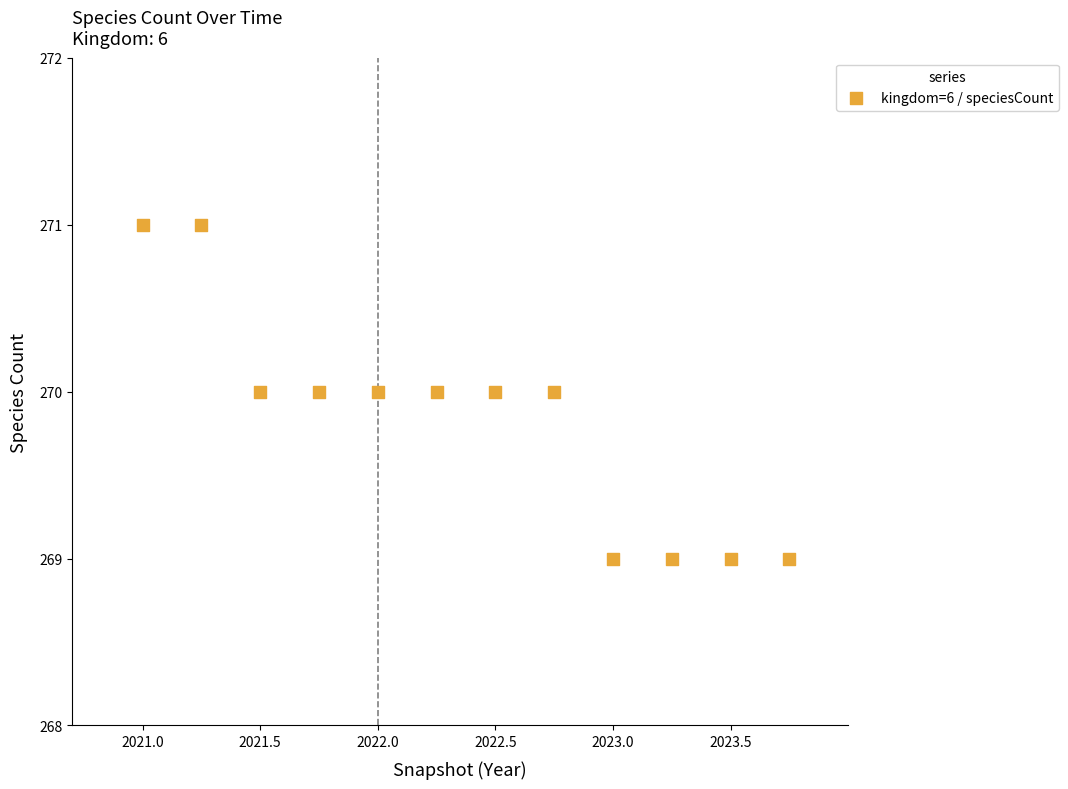

What is the average Y value?

270